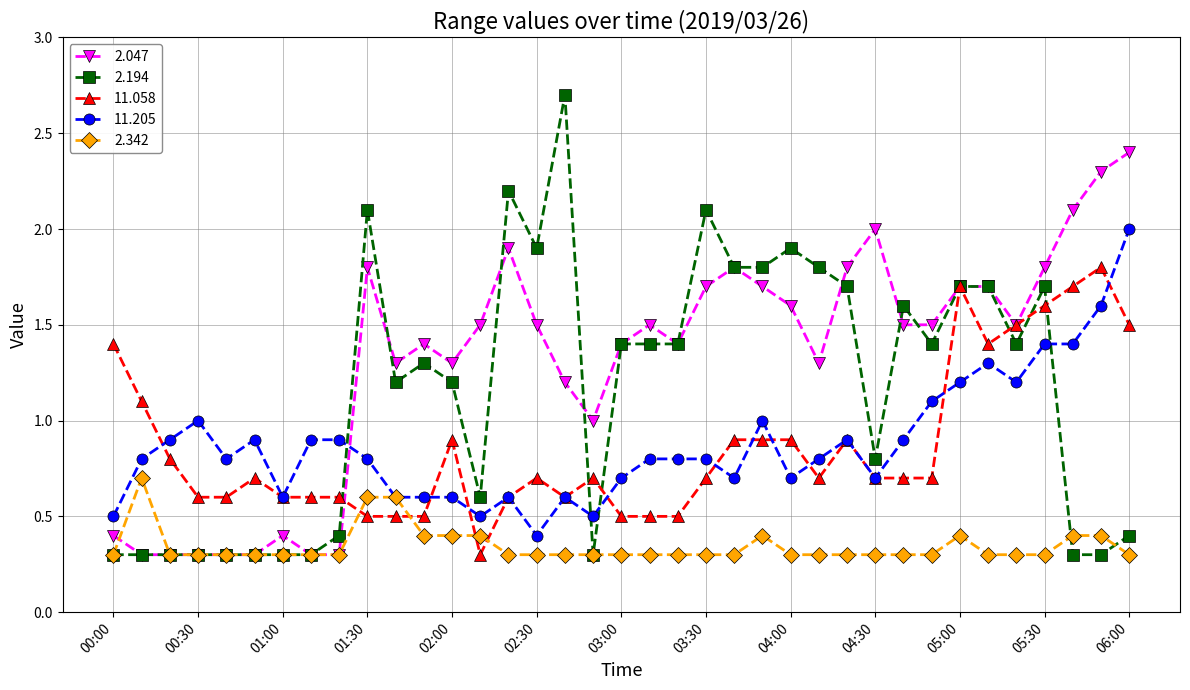

How many times do 2.047 and 11.205 cross each other?

1